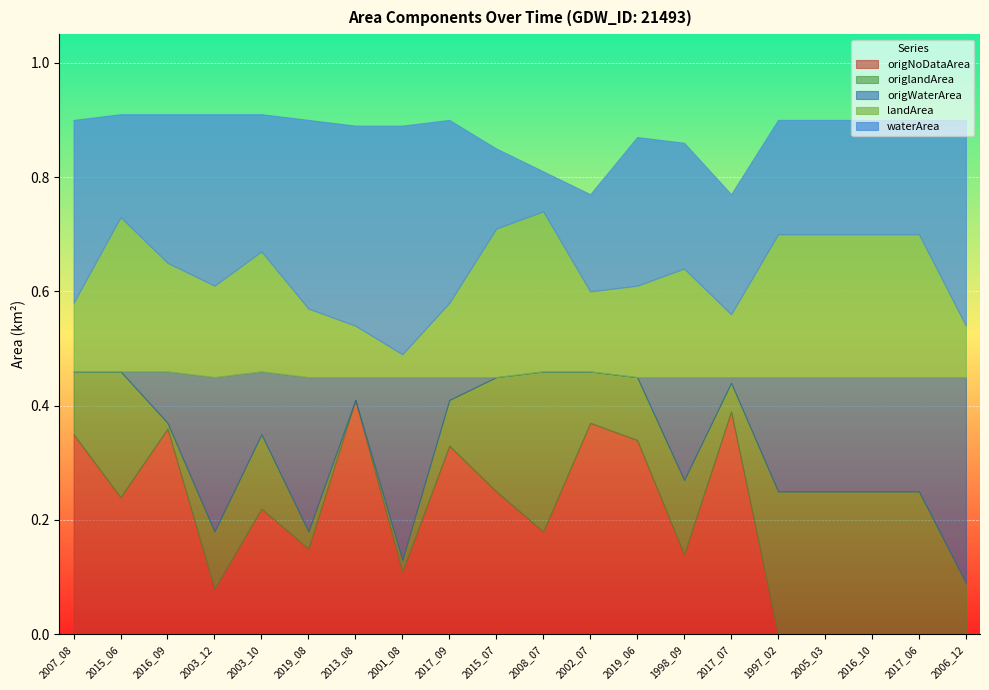

What is the spread (max minus min) of values at 2015_07?

0.3